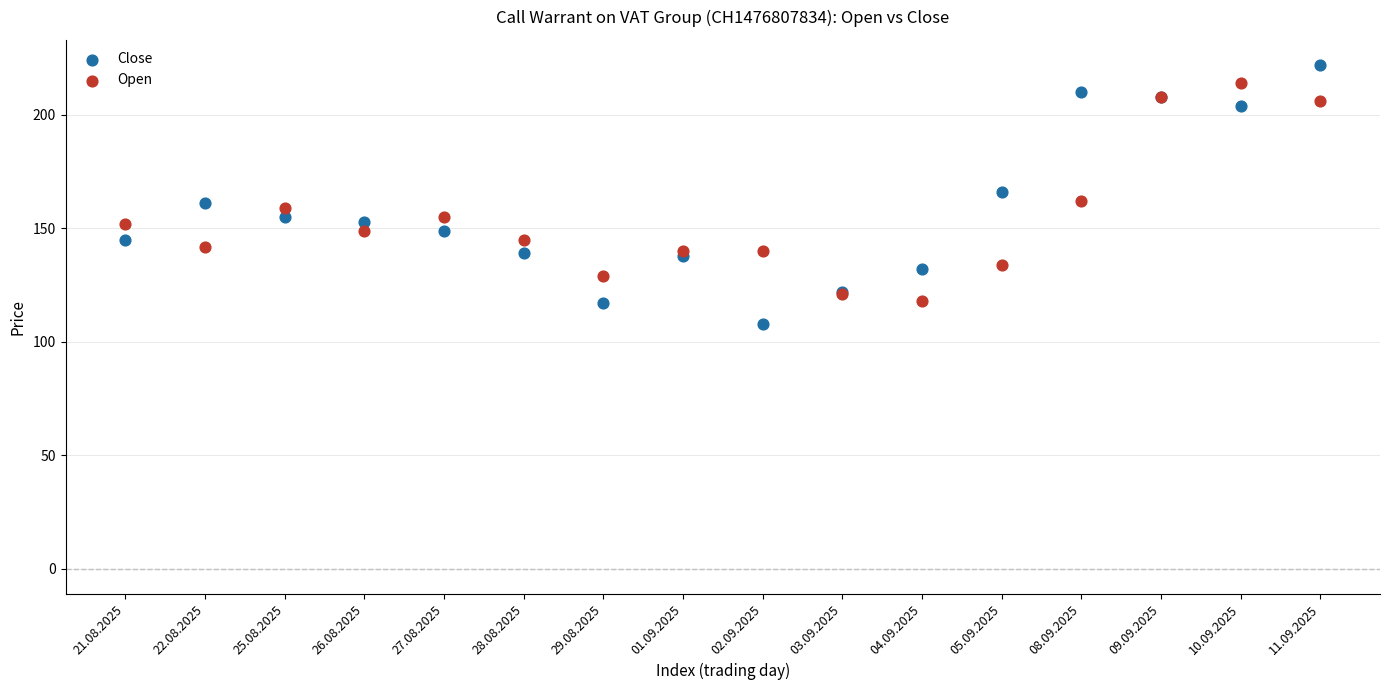

Which series has the largest Y range (max minus min)?

Close